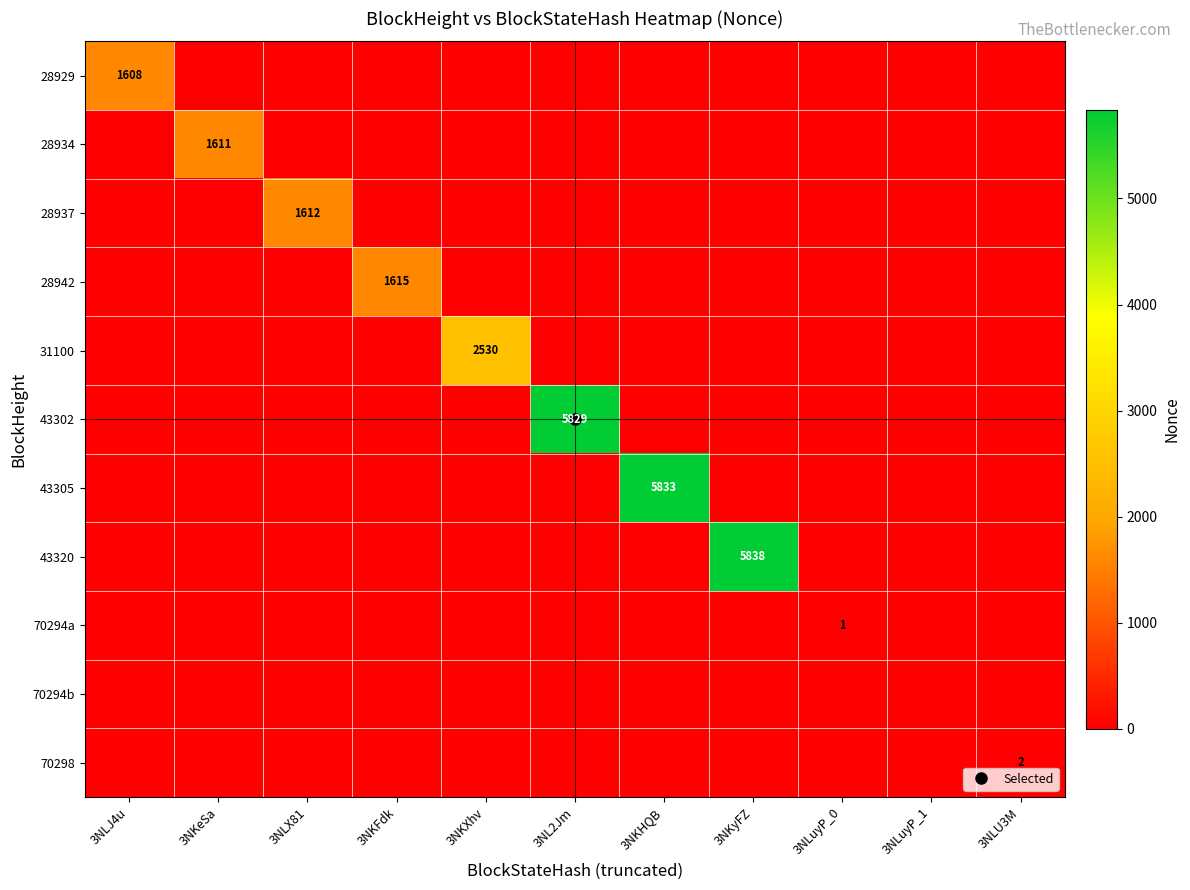

True or false: 70294b has a value of 0 at 3NLuyP_0.

True